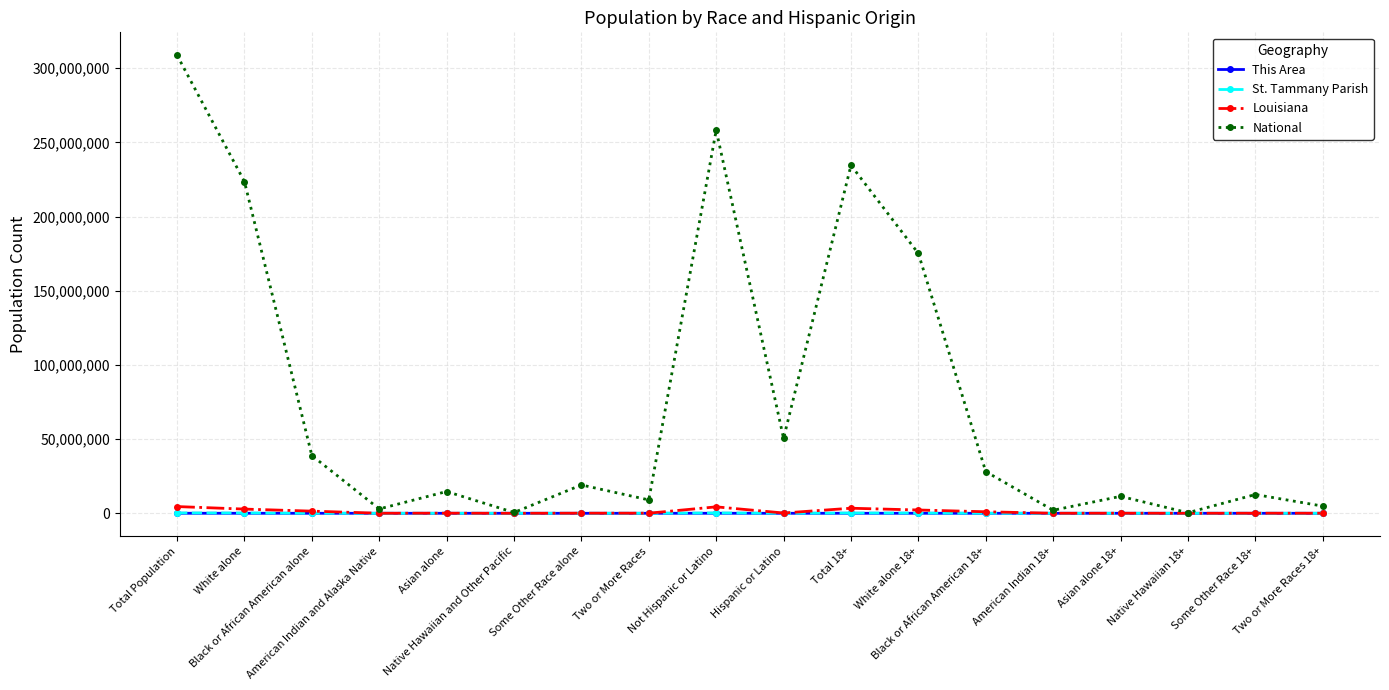

The value of This Area at Some Other Race 18+ is 179. True or false?

True